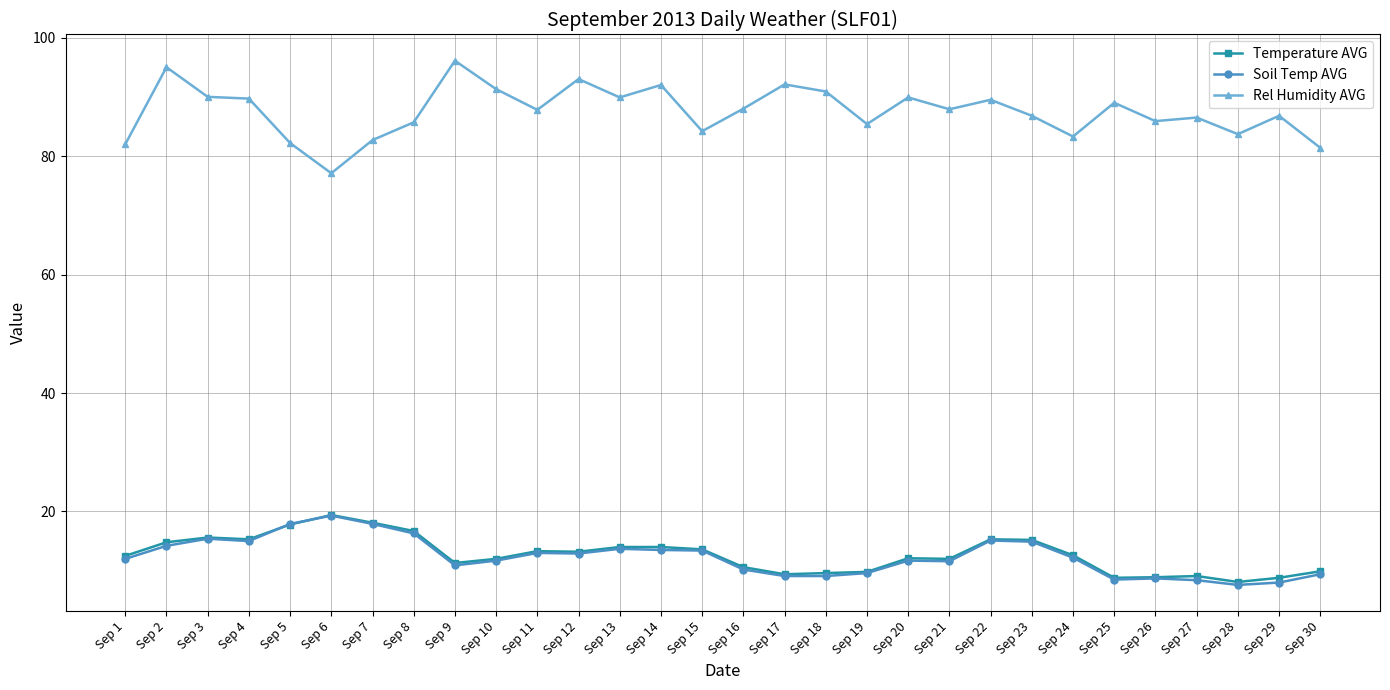

What is the minimum value for Temperature AVG?

8.1